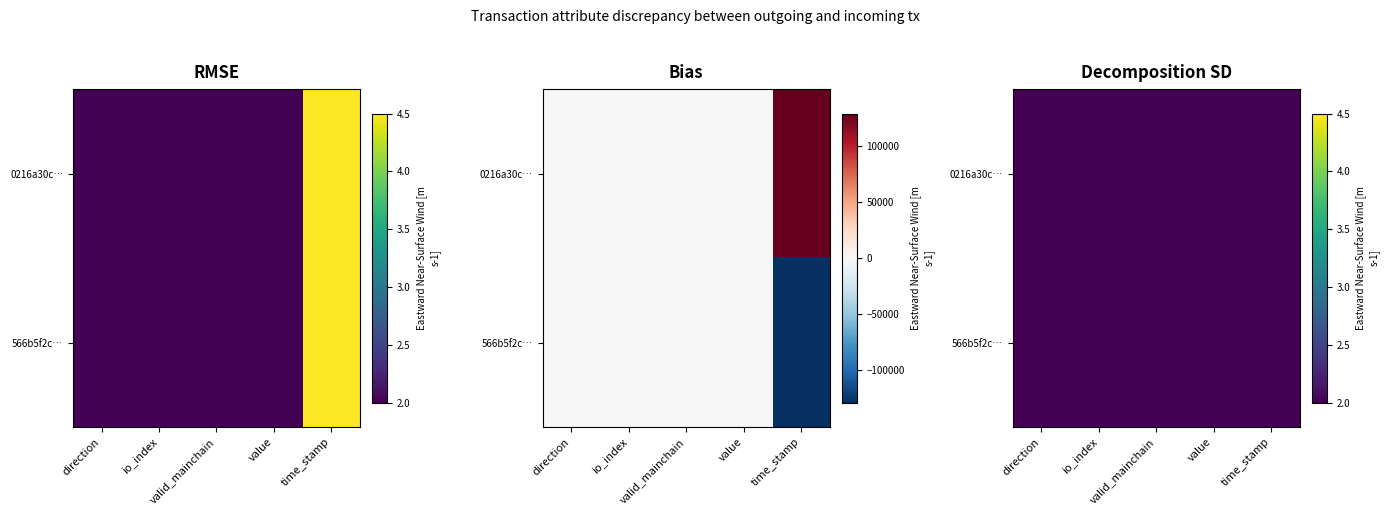

At which category is the sum across all series the highest?

time_stamp